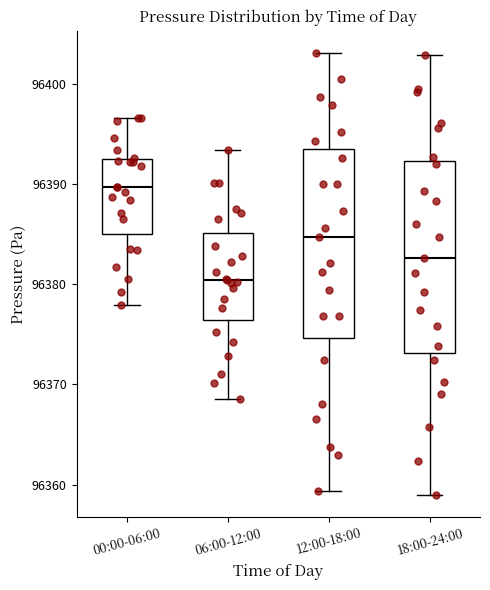

Which box's median line is the highest?

00:00-06:00